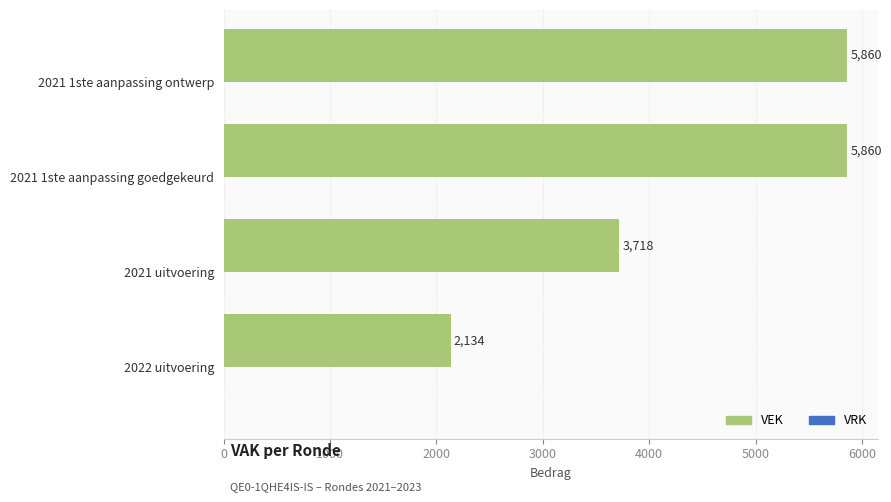

At which category does the chart reach its minimum across all series?

2022 uitvoering